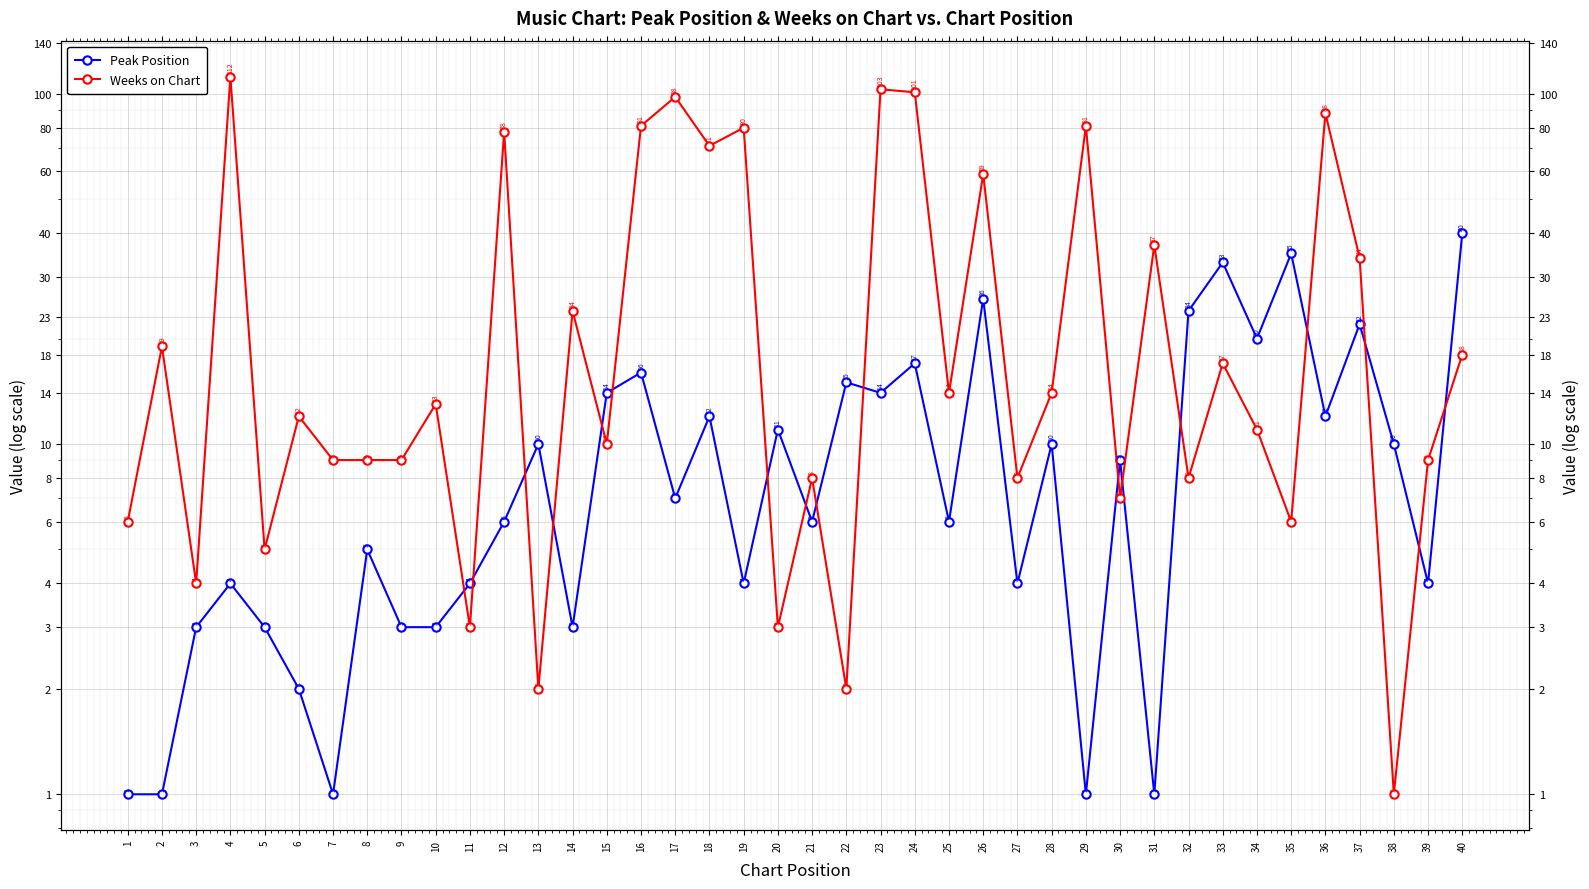

What is the total value across all series at 1?

7